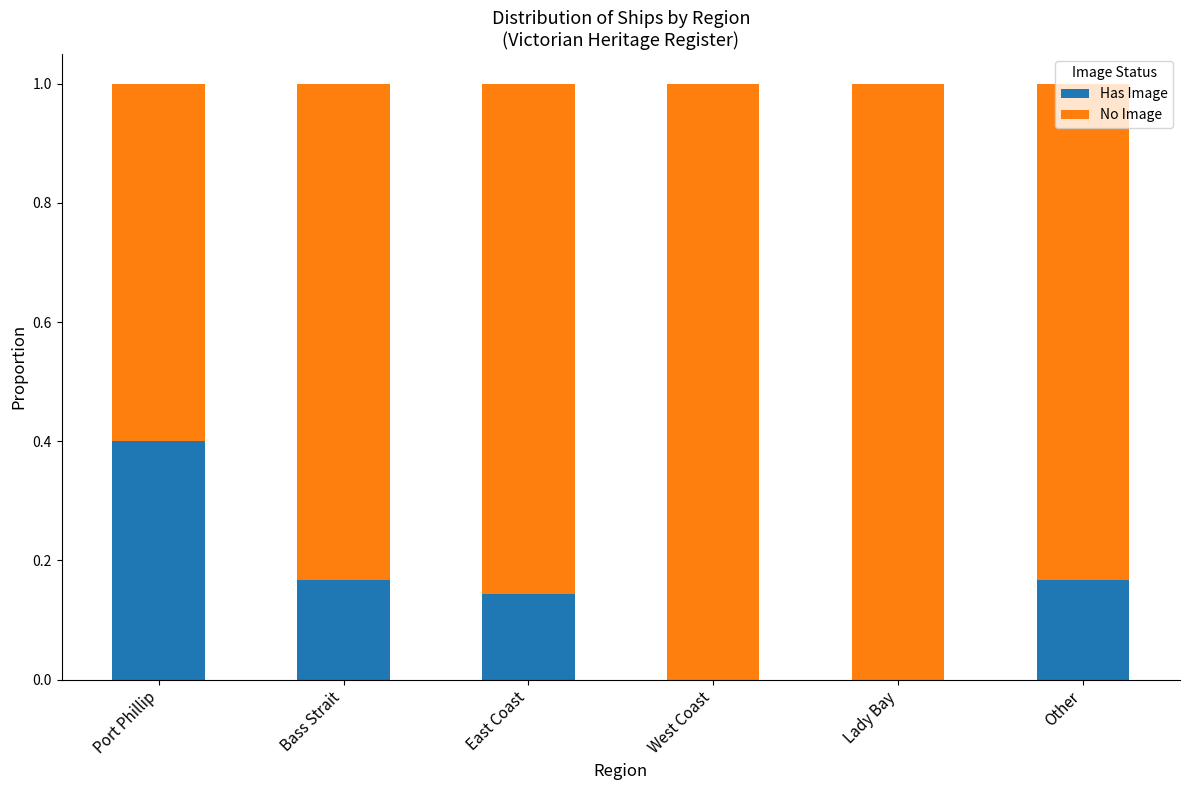

The Has Image series shows 0.4 at Port Phillip. True or false?

True